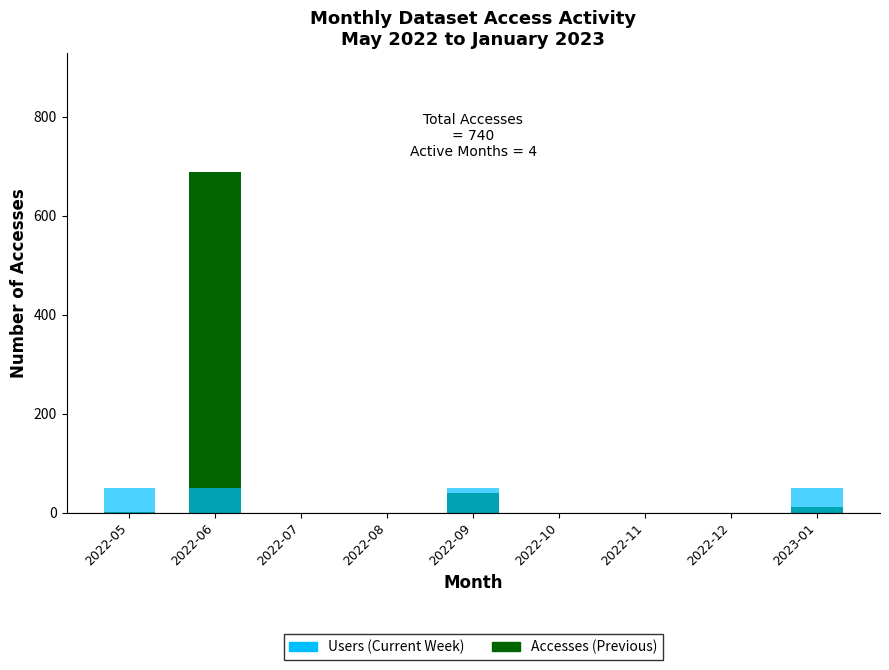

At which category does the chart reach its minimum across all series?

2022-07